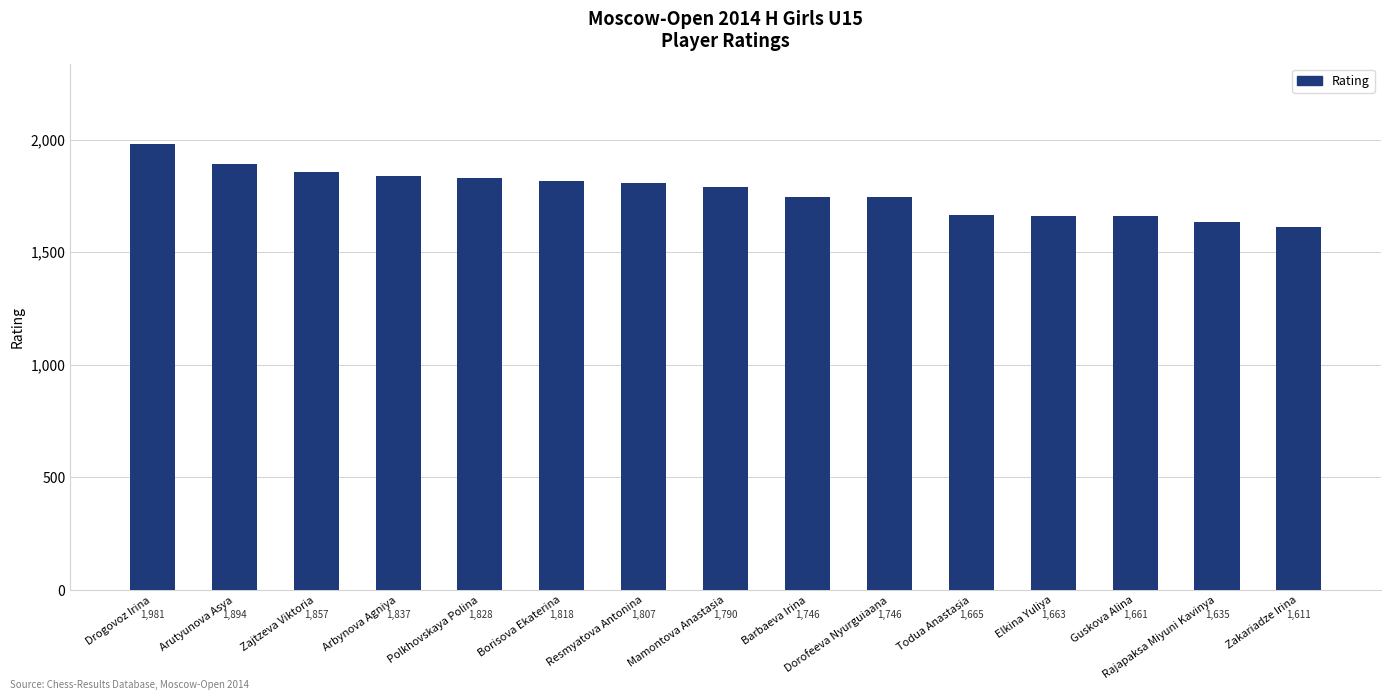

What is the change in value from Drogovoz Irina to Todua Anastasia?

-316